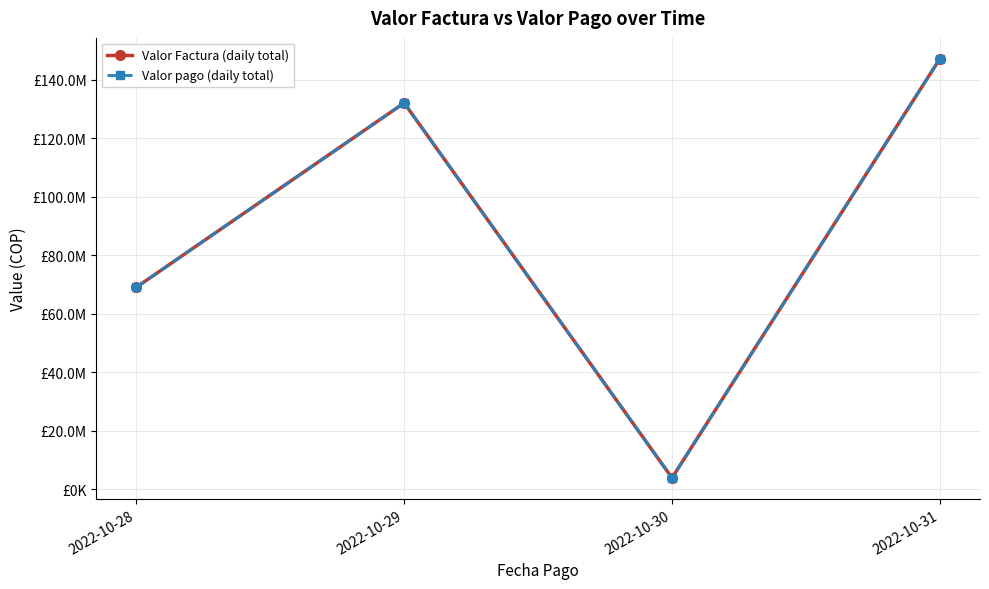

Does the chart have visible grid lines?

Yes